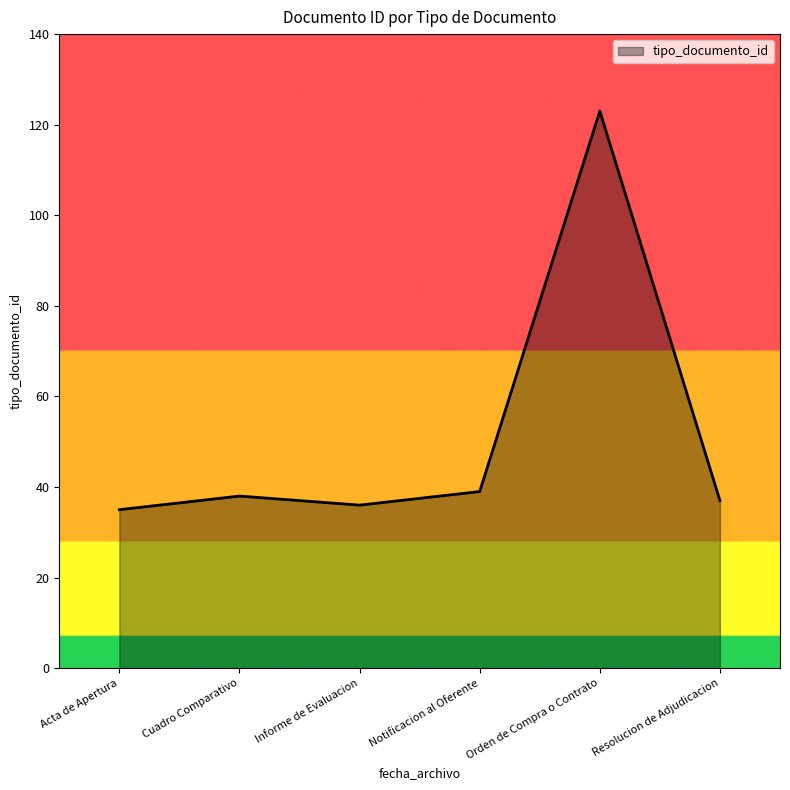

What value does the data have at Notificacion al Oferente?

39